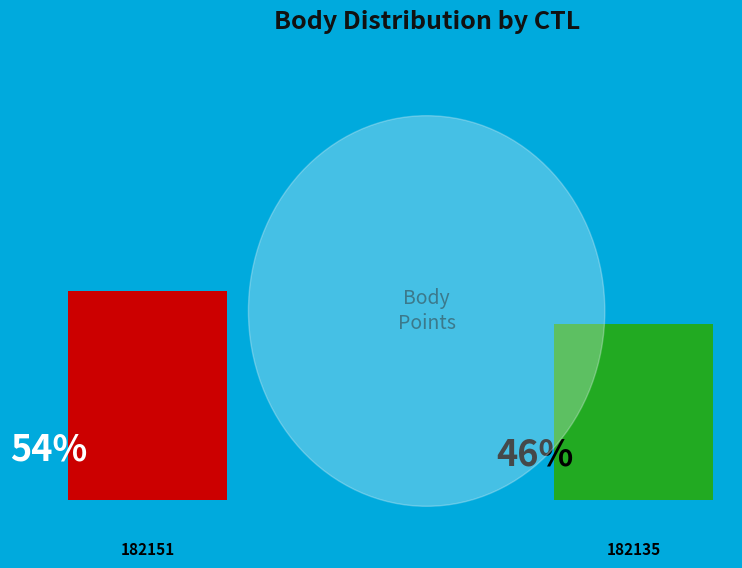

To the nearest percent, what is the average slice percentage?

50%